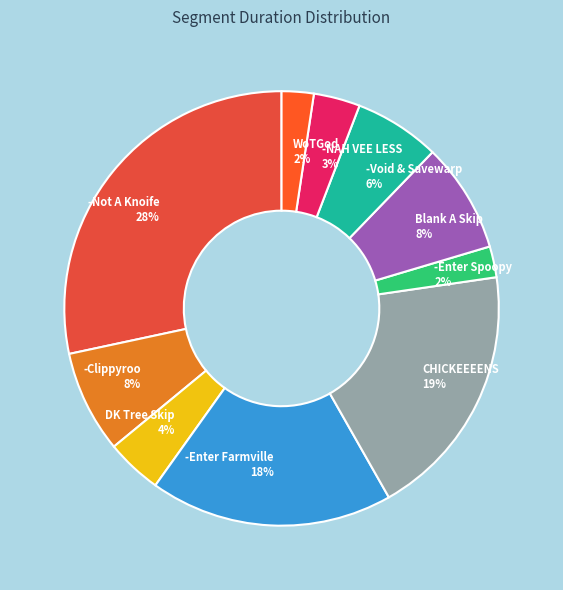

Is the sum of -Enter Farmville 18% and Blank A Skip 8% greater than half?

No